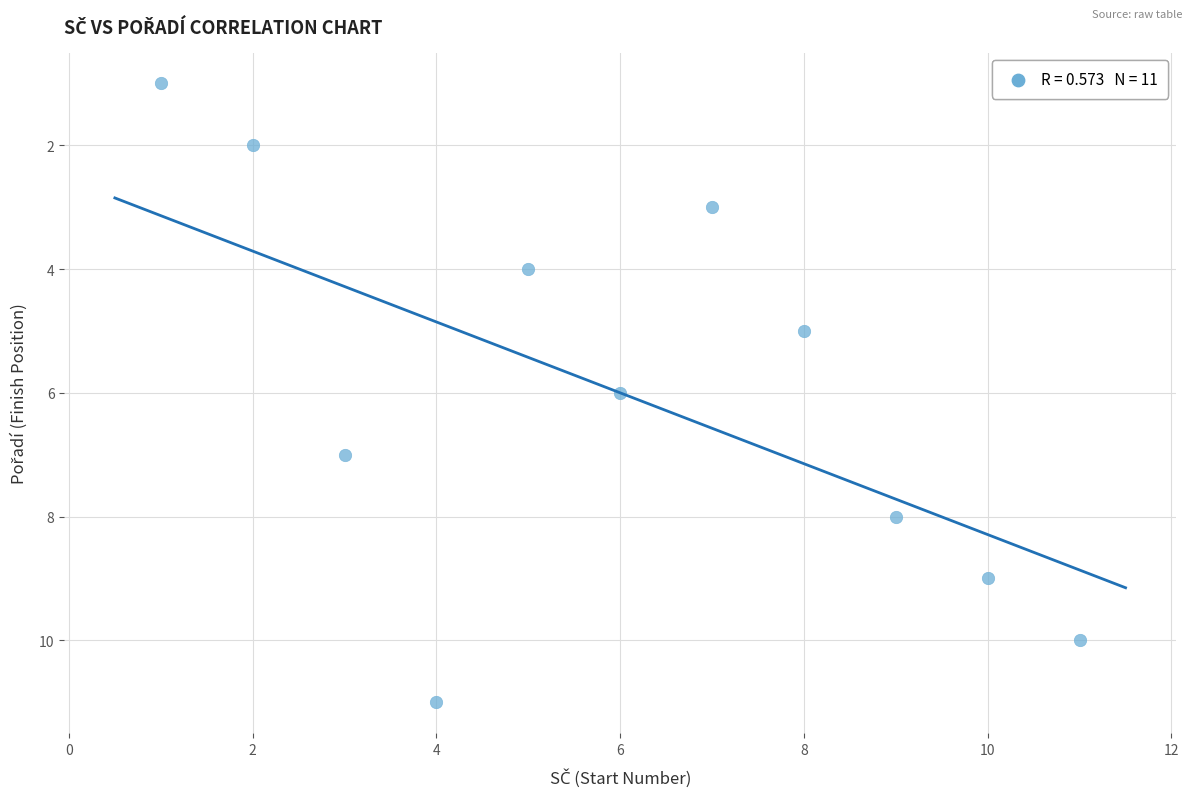

What is the average Y value?

6